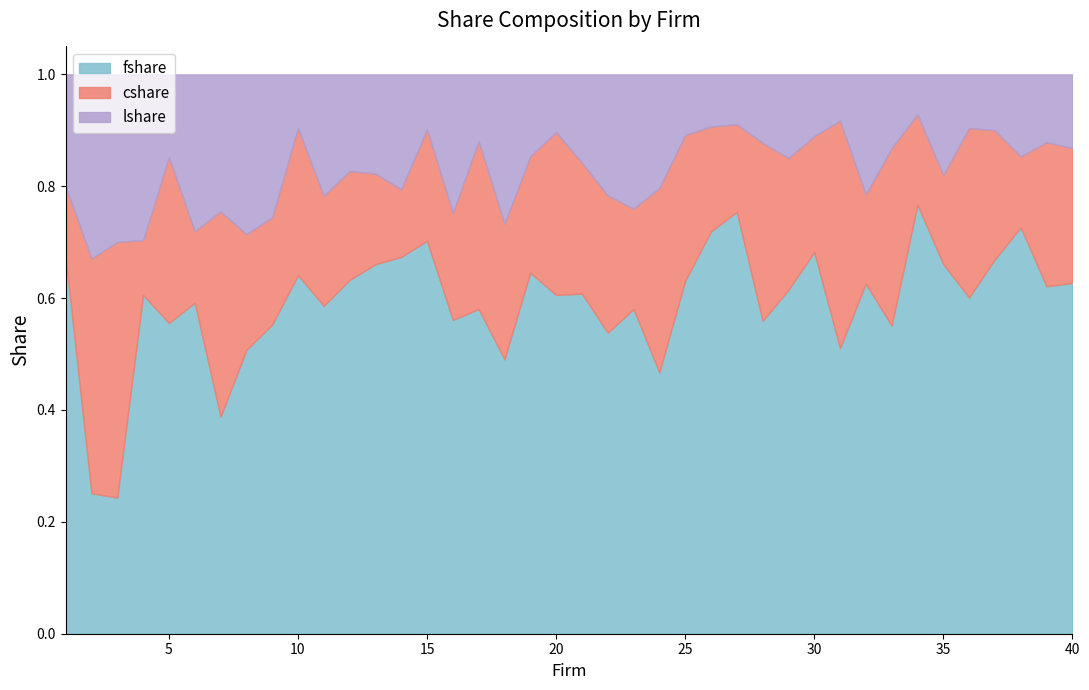

How many times do fshare and lshare cross each other?

2